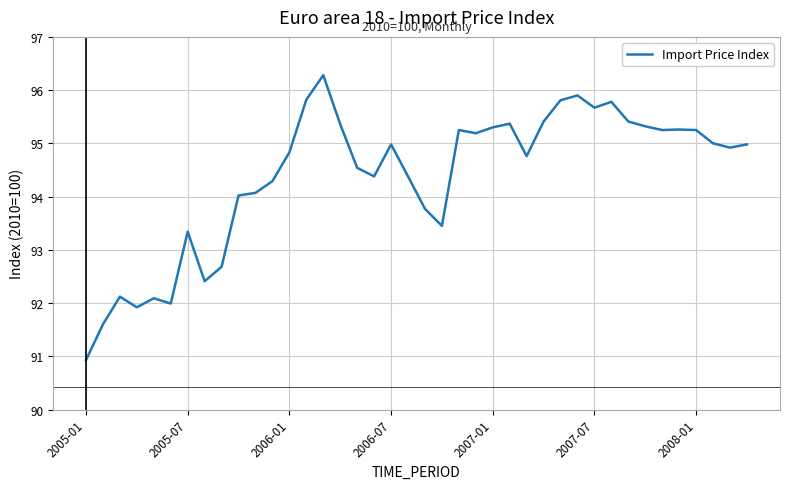

What is the sum of all values?

3775.1